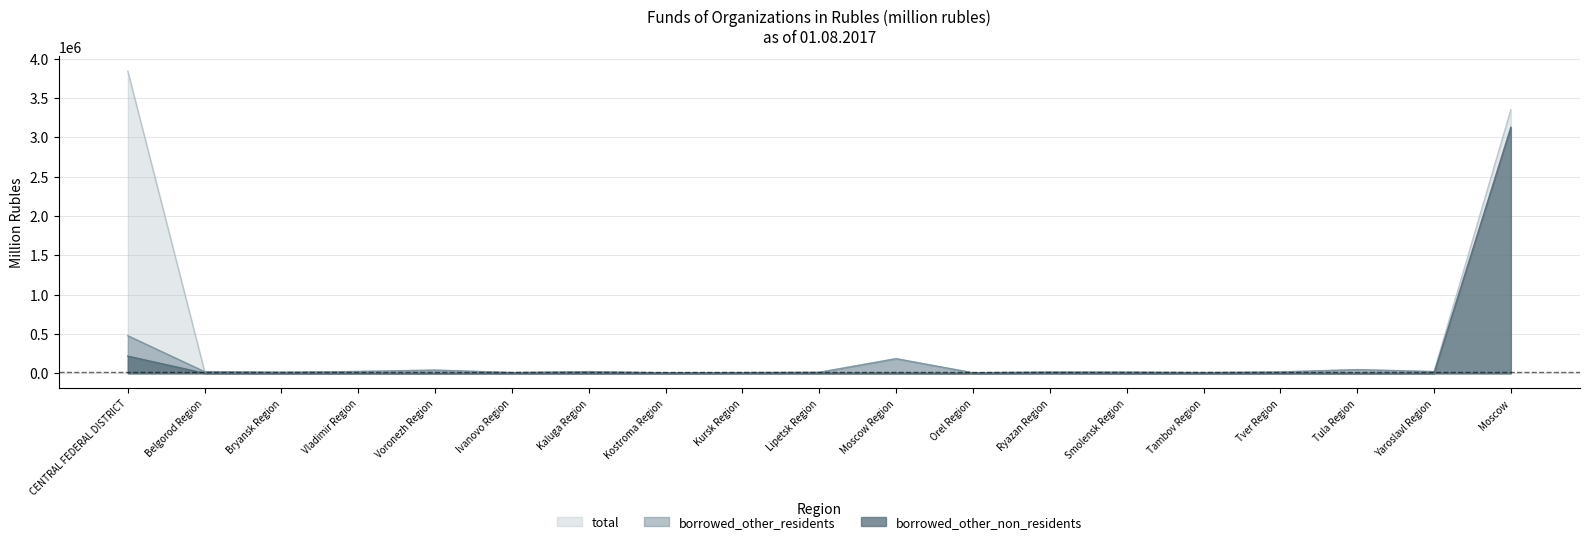

At which label does borrowed_other_residents reach its peak?

CENTRAL FEDERAL DISTRICT